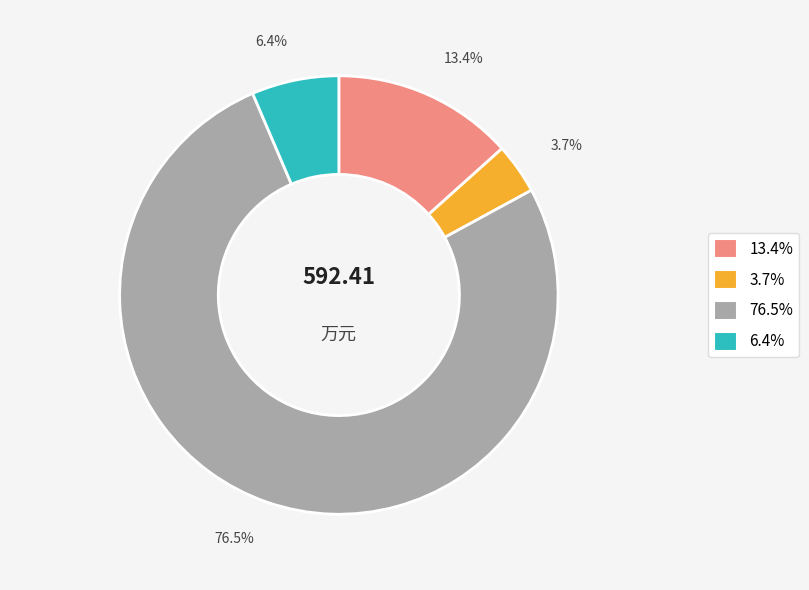

Is there a majority slice in this chart?

Yes